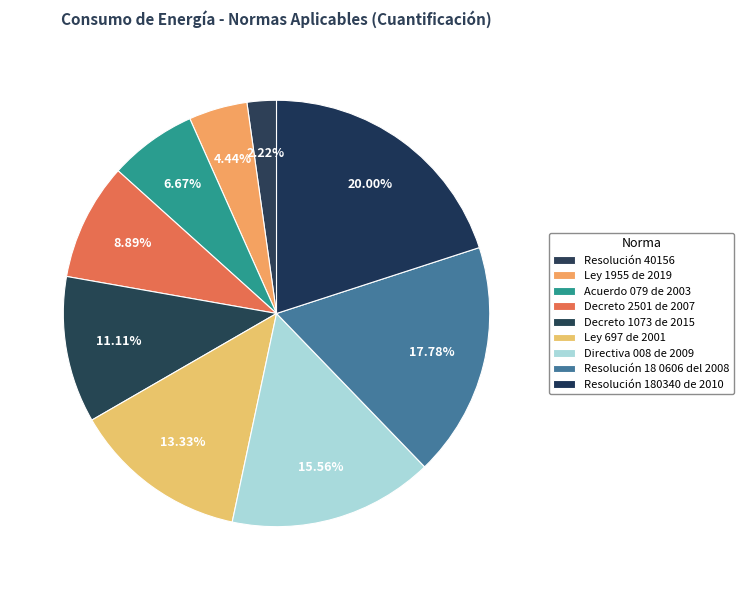

How many segments does this pie chart have?

9